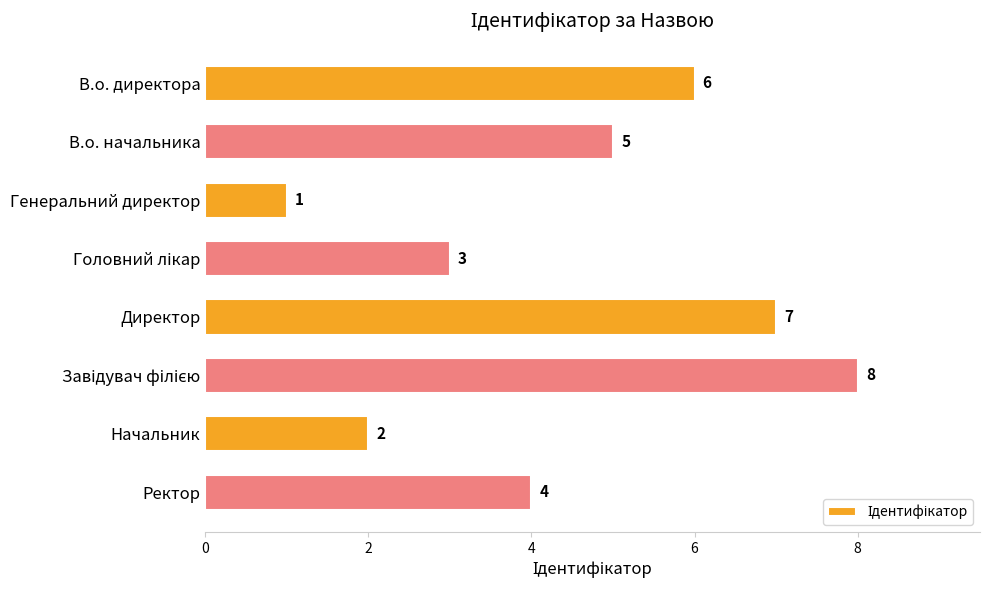

Count the number of categories in the chart.

8